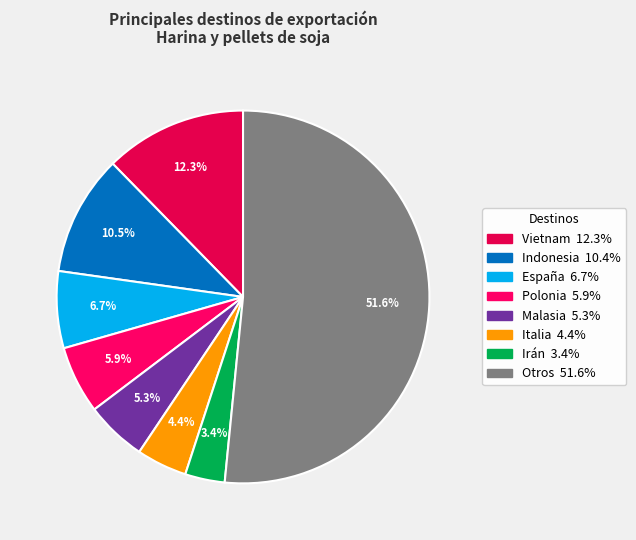

Which slice is the smallest?

Irán